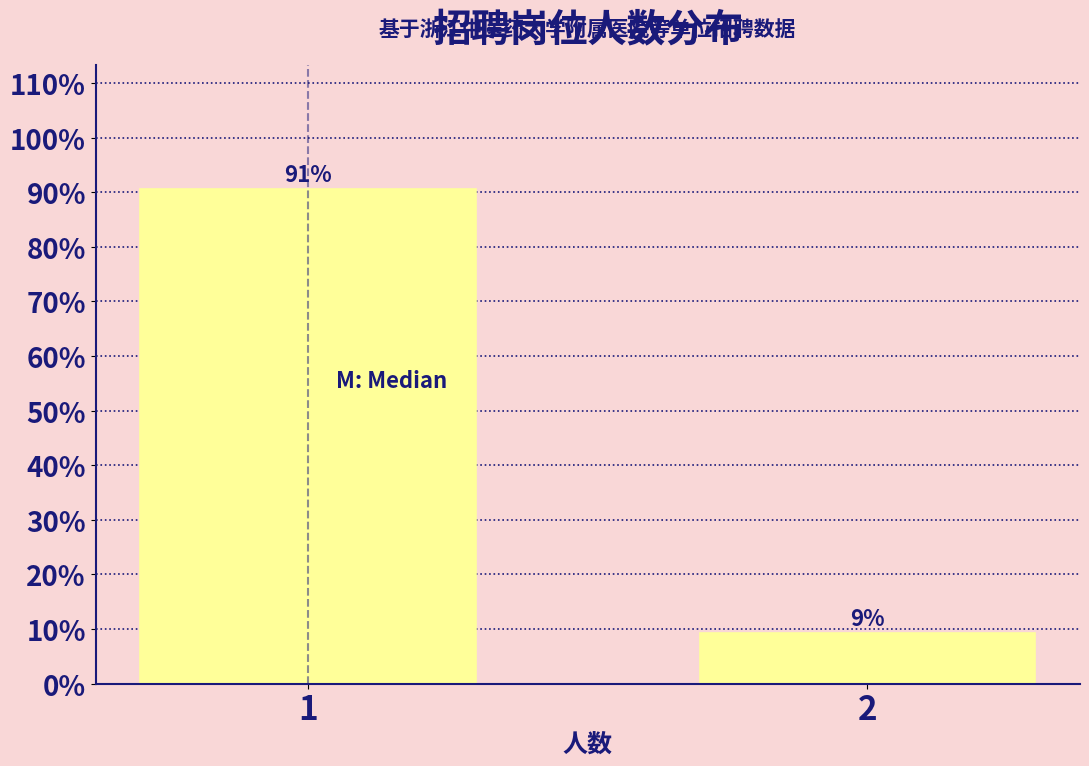

Does the chart contain any negative values?

No